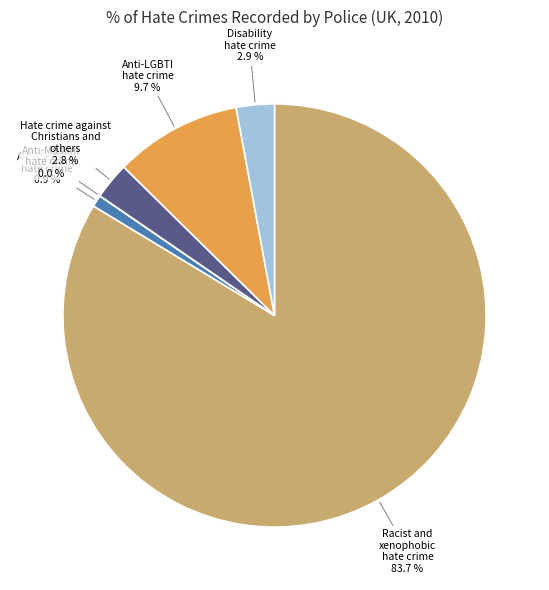

To the nearest percent, what percentage of the pie is Disability hate crime?

3%